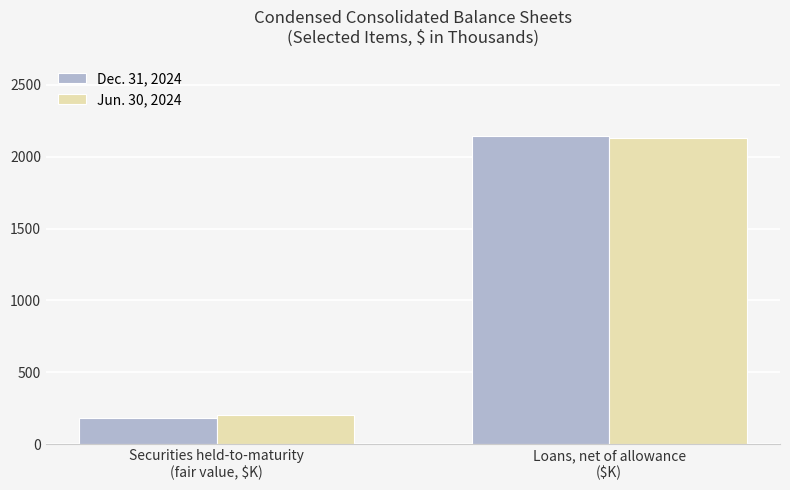

What is the spread (max minus min) of values at Loans, net of allowance
($K)?

14